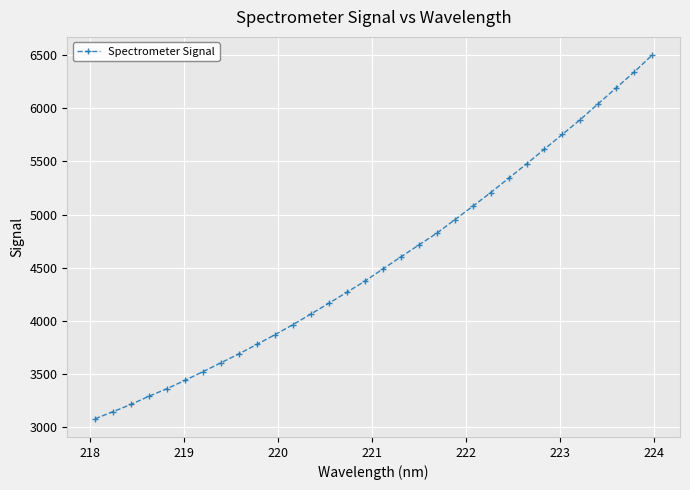

What is the minimum value shown in the chart?

3078.0